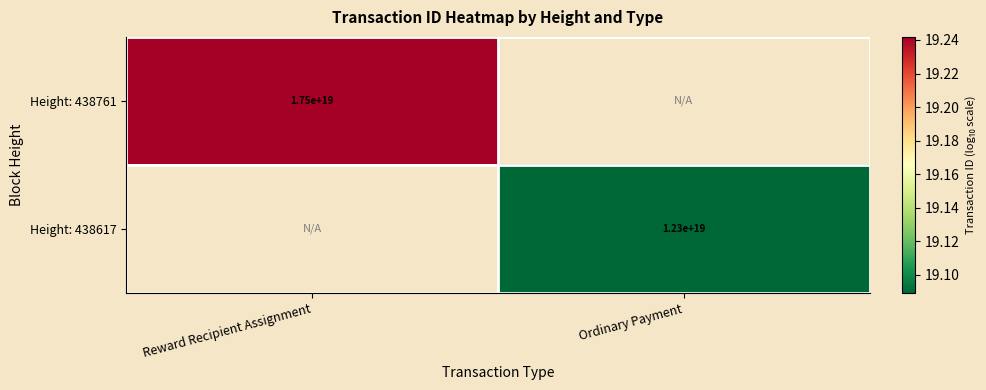

True or false: Height: 438617 has a value of 25.5 at Ordinary Payment.

False